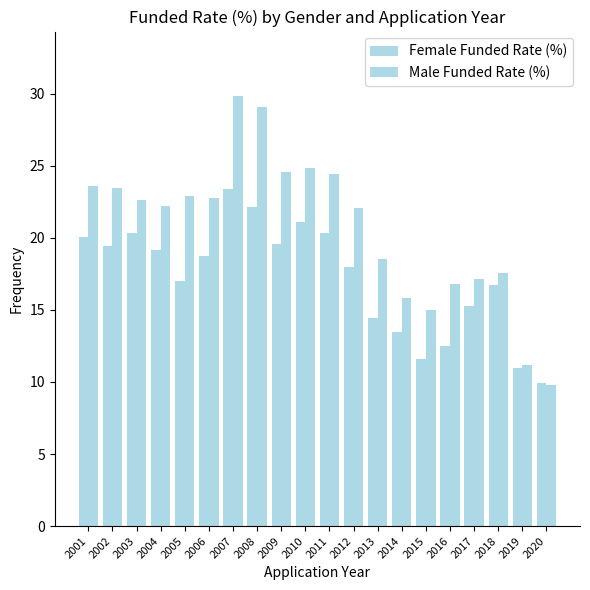

Count the number of categories in the chart.

20